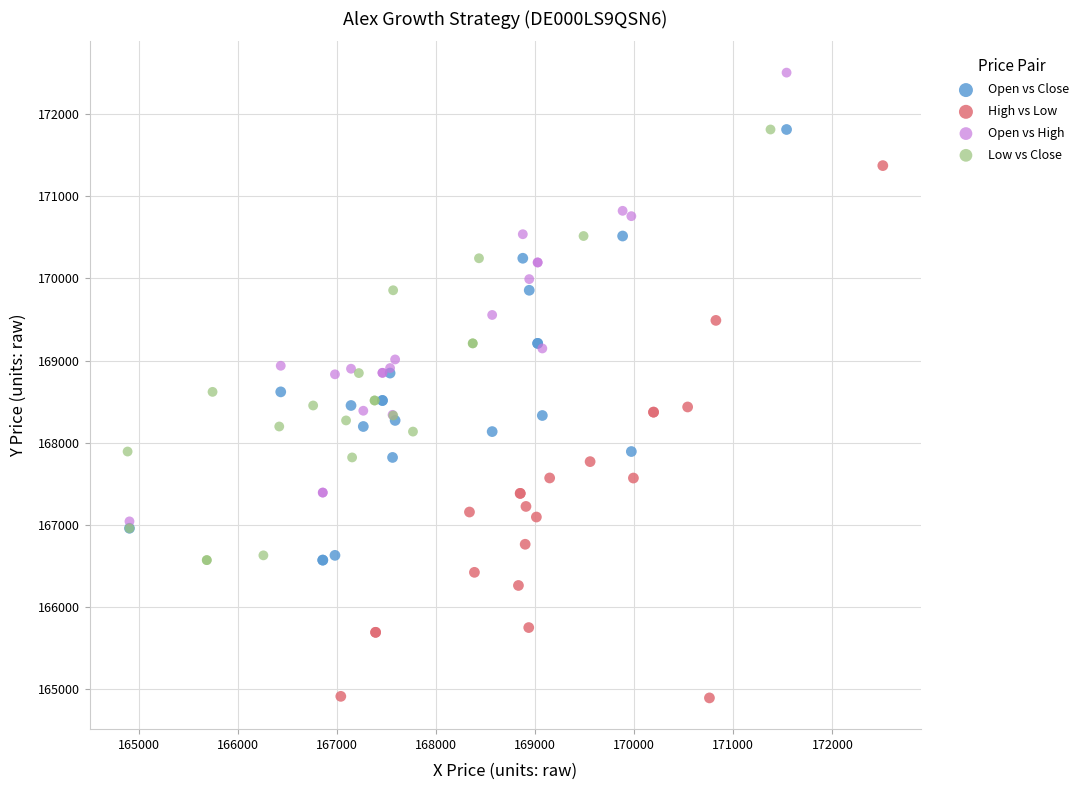

Which series has the largest Y range (max minus min)?

High vs Low